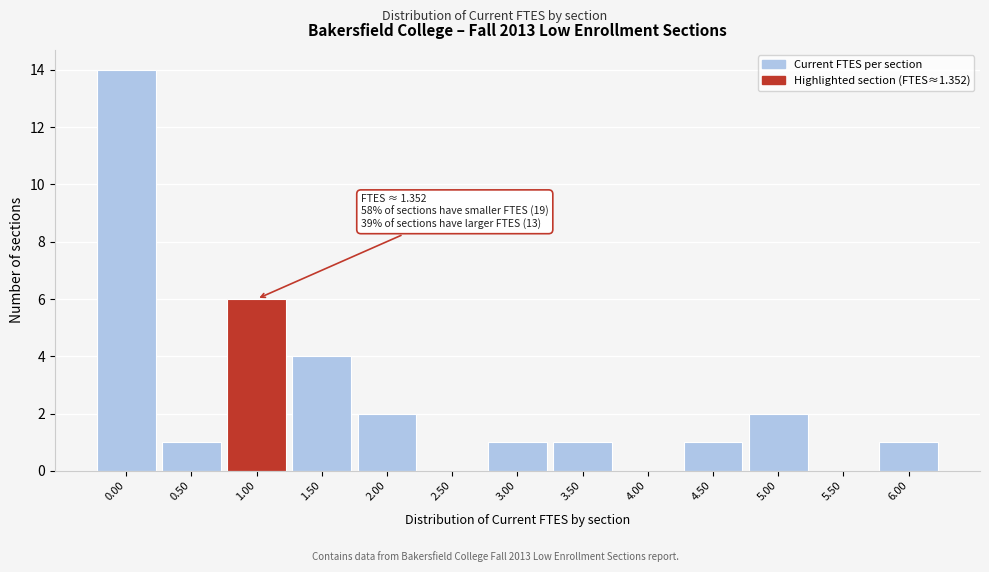

Reading left to right, what are all the values shown in this chart?

0.00=14	0.50=1	1.00=6	1.50=4	2.00=2	2.50=0	3.00=1	3.50=1	4.00=0	4.50=1	5.00=2	5.50=0	6.00=1